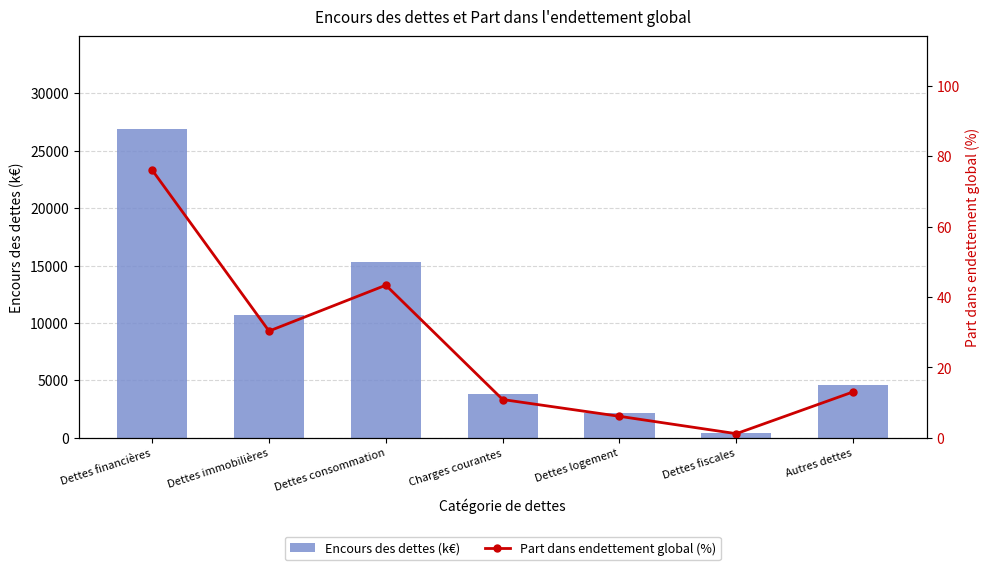

Reading right to left, what are all the values shown in this chart?

Encours des dettes (k€): Autres dettes=4608.1	Dettes fiscales=411.6	Dettes logement=2157.2	Charges courantes=3843.2	Dettes consommation=15331.2	Dettes immobilières=10722.7	Dettes financières=26899.4
Part dans endettement global (%): Autres dettes=13.0	Dettes fiscales=1.2	Dettes logement=6.1	Charges courantes=10.9	Dettes consommation=43.4	Dettes immobilières=30.3	Dettes financières=76.1